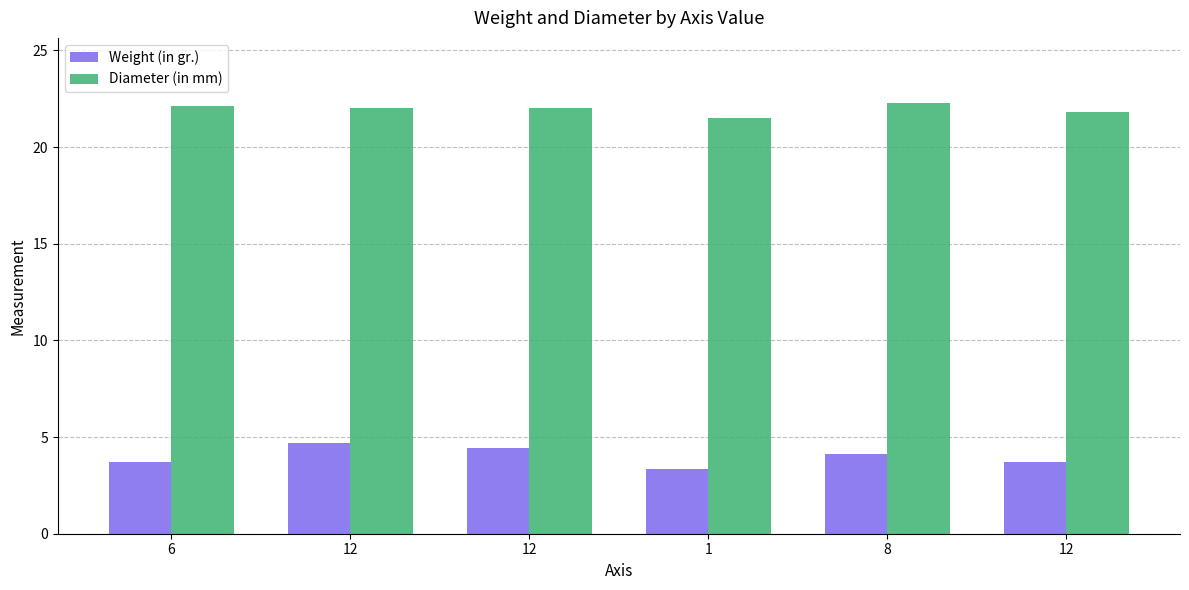

Reading left to right, what are all the values shown in this chart?

Weight (in gr.): 6=3.7	12=4.7	12=4.4	1=3.4	8=4.1	12=3.7
Diameter (in mm): 6=22.1	12=22.0	12=22.0	1=21.5	8=22.3	12=21.8